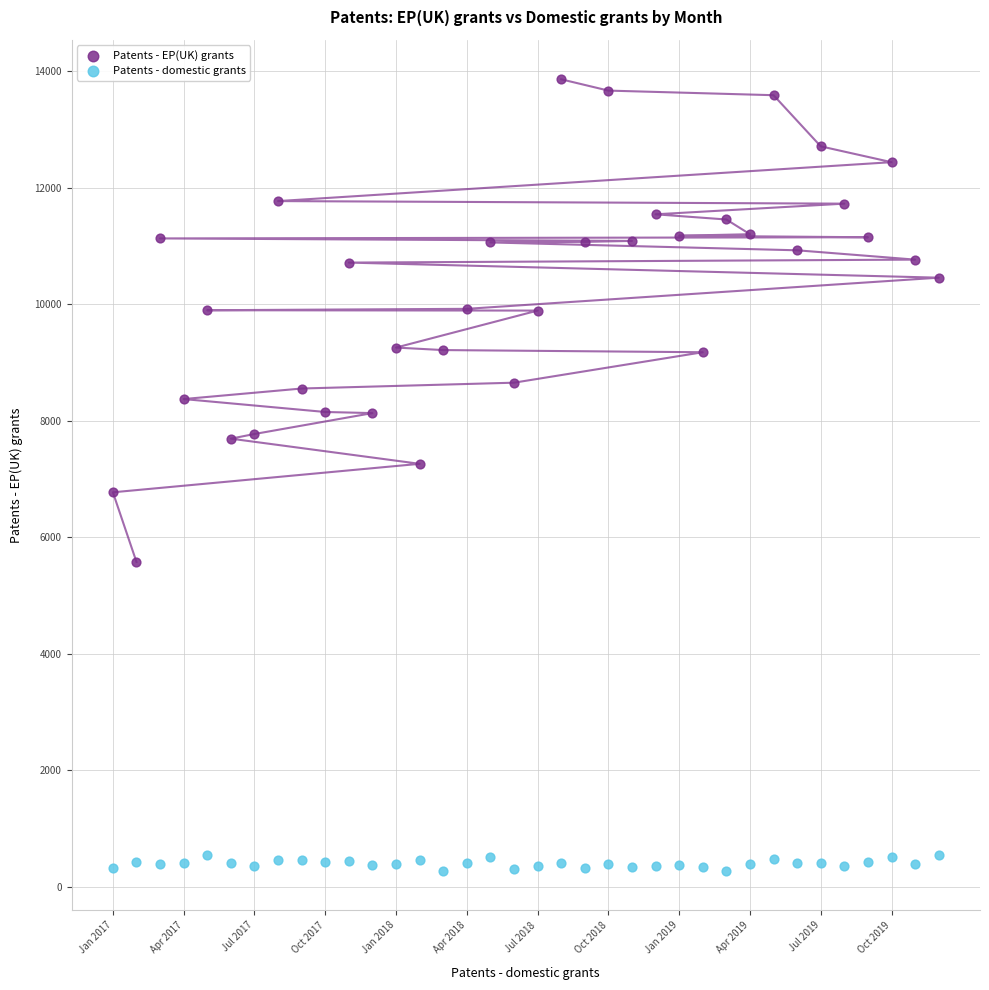

Which series reaches the minimum Y coordinate?

Patents - domestic grants